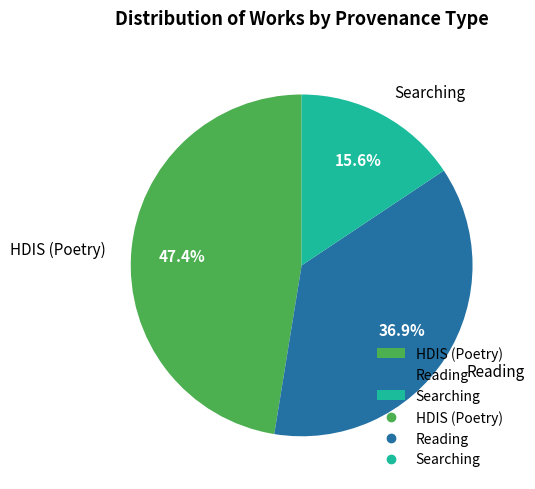

Is Searching the majority of the pie?

No